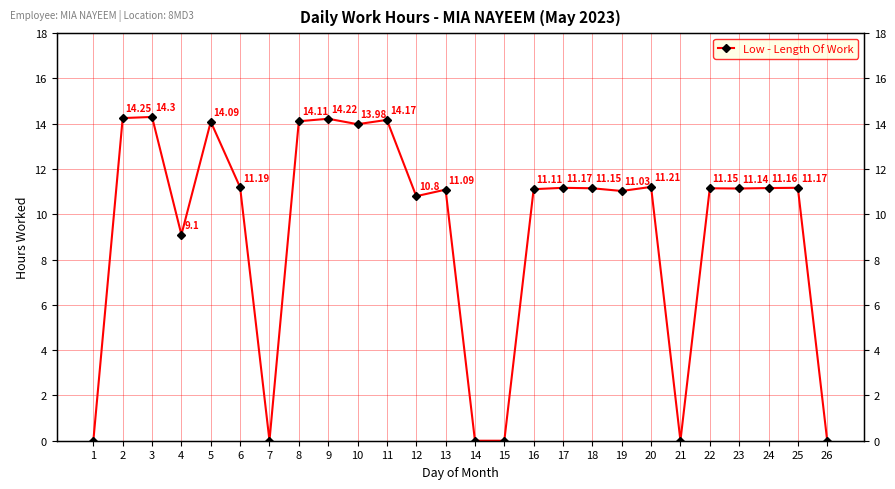

Reading left to right, extract all data points from this chart.

0.0	14.2	14.3	9.1	14.1	11.2	0.0	14.1	14.2	14.0	14.2	10.8	11.1	0.0	0.0	11.1	11.2	11.2	11.0	11.2	0.0	11.2	11.1	11.2	11.2	0.0